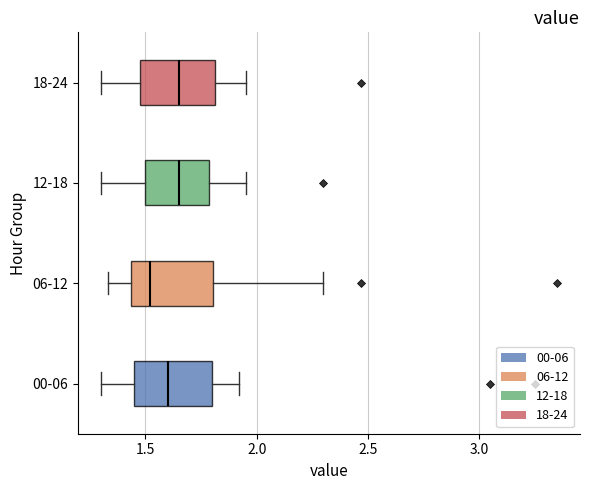

Reading bottom to top, transcribe this box plot: for each box, give where its median line is, the range the box spans, and where its two whiskers end, as read against the x-axis. The values are not printed on the chart, so give them approximately, as read against the axis.

00-06: median 1.60, box 1.45 to 1.80, whiskers 1.30 to 1.90
06-12: median 1.50, box 1.45 to 1.80, whiskers 1.35 to 2.30
12-18: median 1.65, box 1.50 to 1.80, whiskers 1.30 to 1.95
18-24: median 1.65, box 1.50 to 1.80, whiskers 1.30 to 1.95